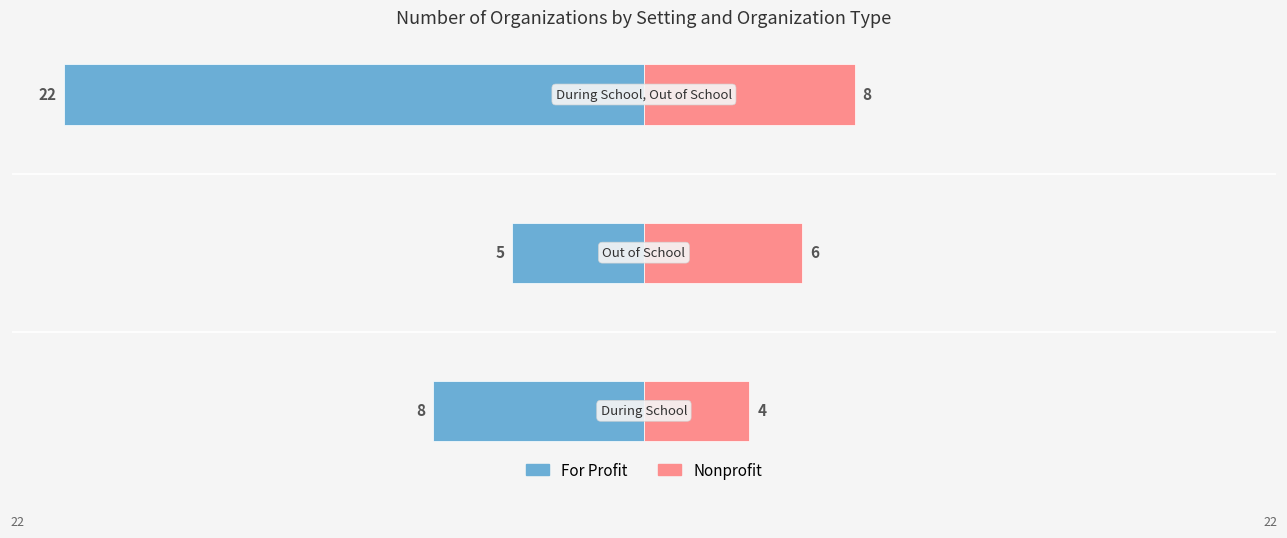

What is the value of the Nonprofit bar at the 3rd from the left?

8